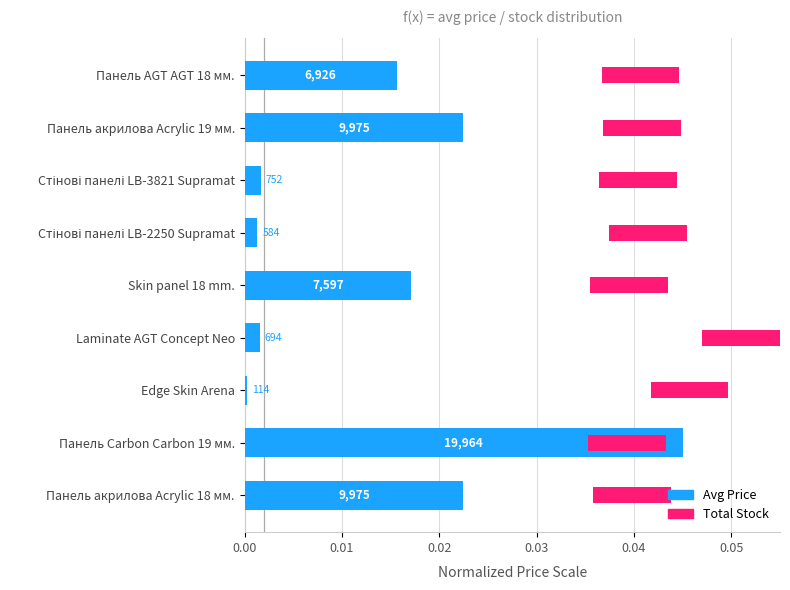

Is the value of Avg Price at 7 greater than the value of Total Stock at 0.01?

No